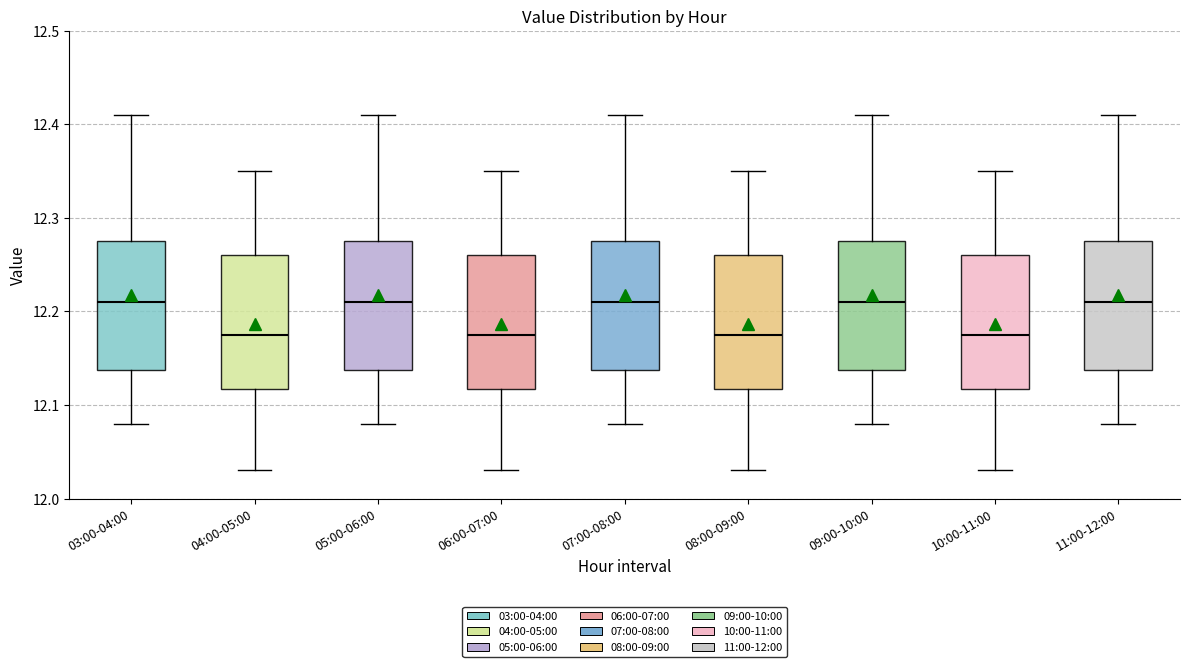

Reading left to right, read every box against the y-axis: the position of its median line, the range the box covers, and the ends of its whiskers. The values are not printed on the chart, so give them approximately, as read against the axis.

03:00-04:00: median 12.21, box 12.14 to 12.28, whiskers 12.08 to 12.41
04:00-05:00: median 12.18, box 12.12 to 12.26, whiskers 12.03 to 12.35
05:00-06:00: median 12.21, box 12.14 to 12.28, whiskers 12.08 to 12.41
06:00-07:00: median 12.18, box 12.12 to 12.26, whiskers 12.03 to 12.35
07:00-08:00: median 12.21, box 12.14 to 12.28, whiskers 12.08 to 12.41
08:00-09:00: median 12.18, box 12.12 to 12.26, whiskers 12.03 to 12.35
09:00-10:00: median 12.21, box 12.14 to 12.28, whiskers 12.08 to 12.41
10:00-11:00: median 12.18, box 12.12 to 12.26, whiskers 12.03 to 12.35
11:00-12:00: median 12.21, box 12.14 to 12.28, whiskers 12.08 to 12.41